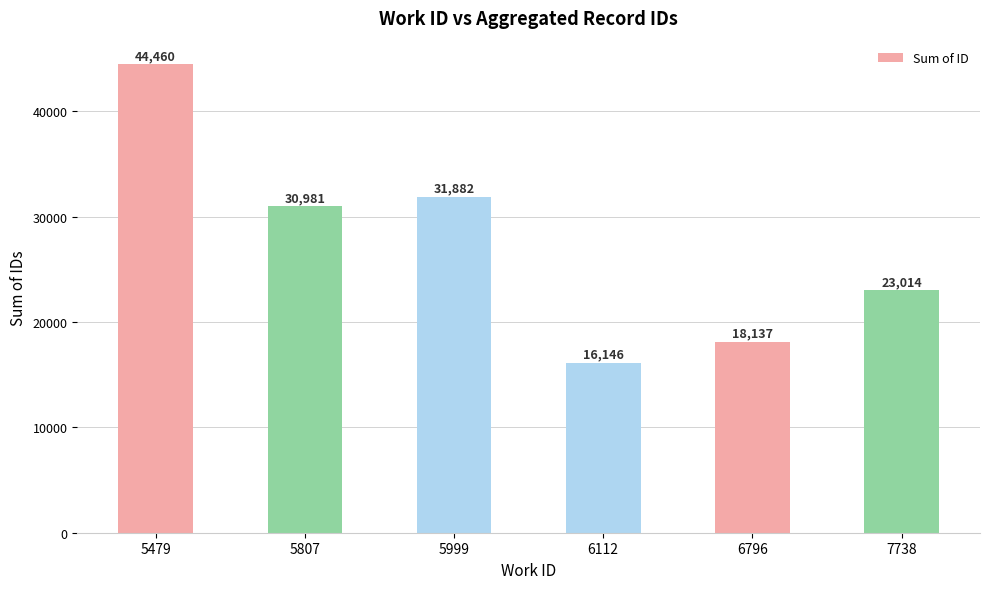

At which label does the data first exceed 30981?

5479